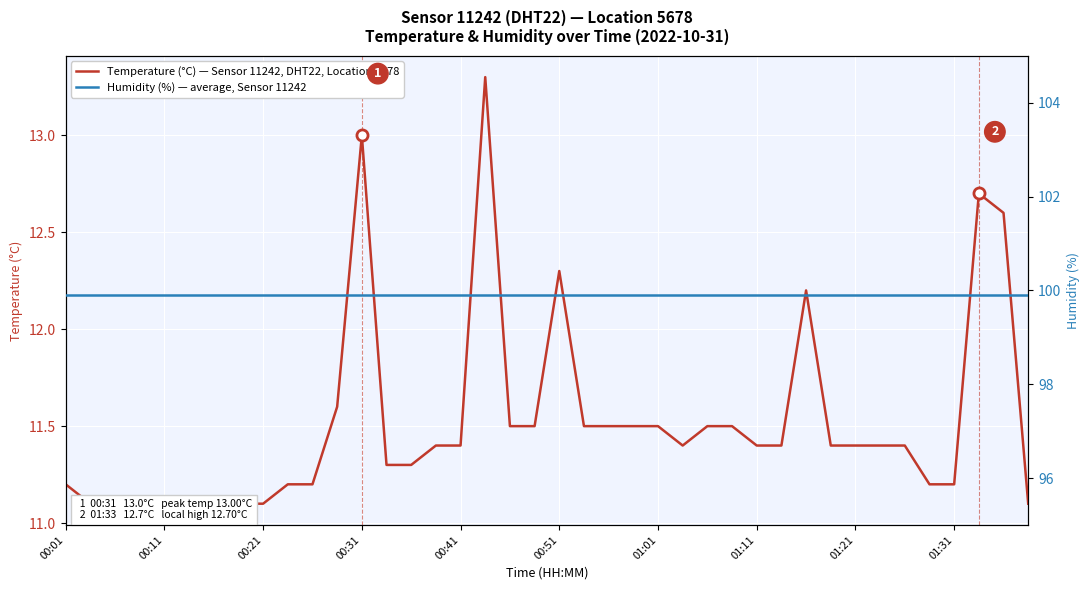

List the series in order of their overall mean, highest first.

Humidity (%) — average, Sensor 11242, Temperature (°C) — Sensor 11242, DHT22, Location 5678